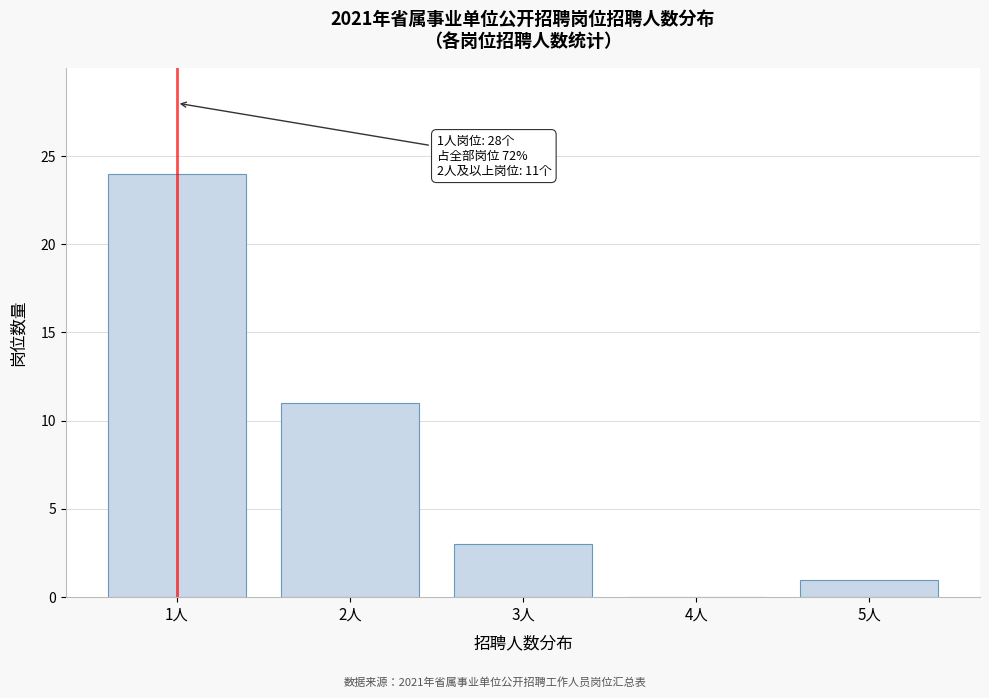

Reading left to right, transcribe all the data shown in this chart.

1人=24	2人=11	3人=3	4人=0	5人=1